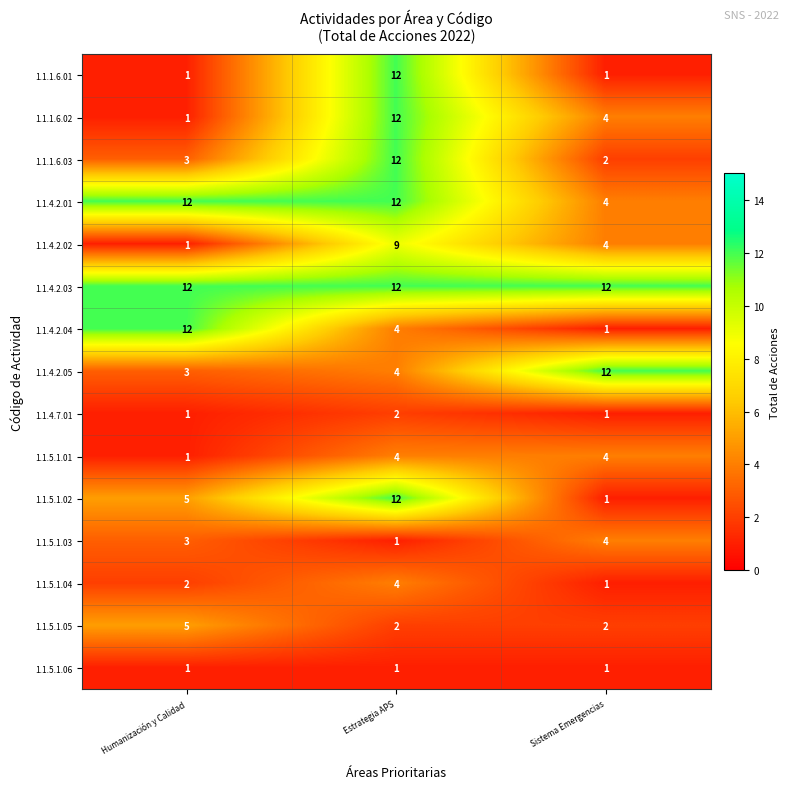

At which category is the sum across all series the highest?

Estrategia APS